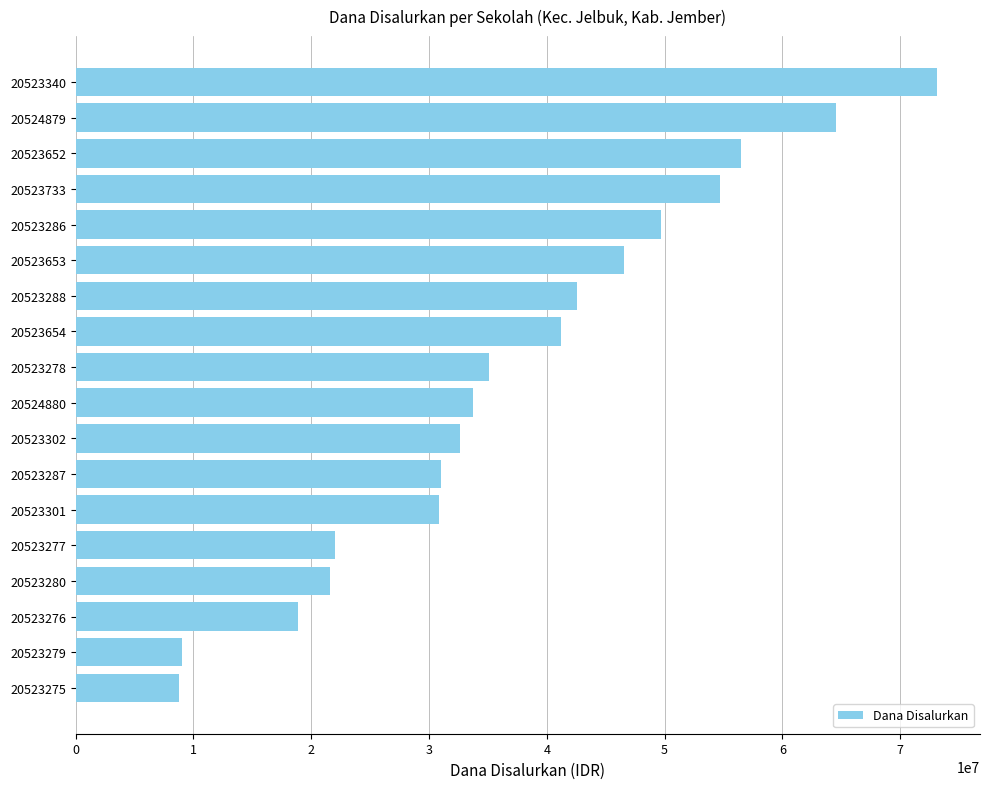

What is the smallest value displayed?

8775000